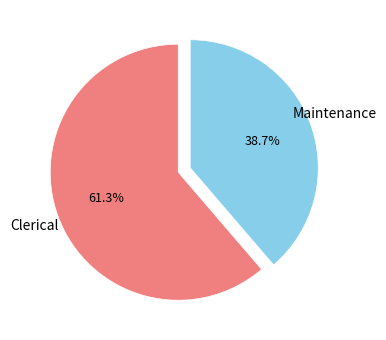

Count the number of slices in the pie.

2